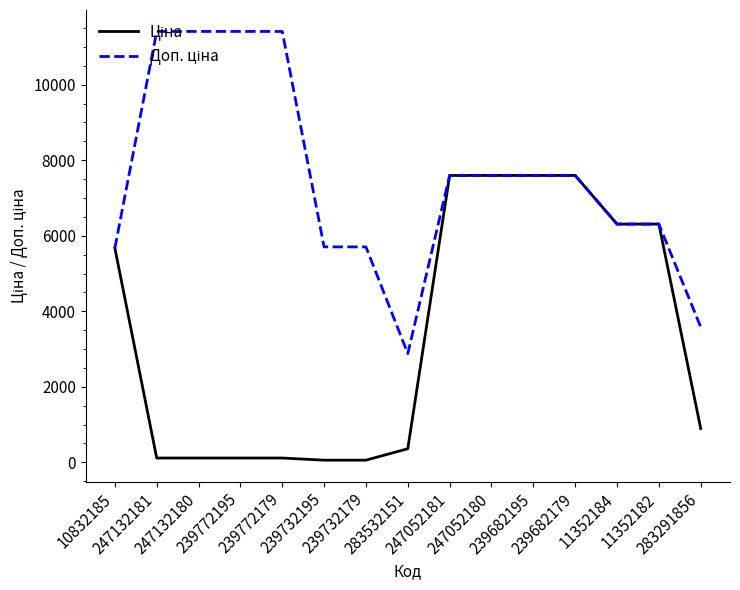

Which category has the highest value across all series?

247132181